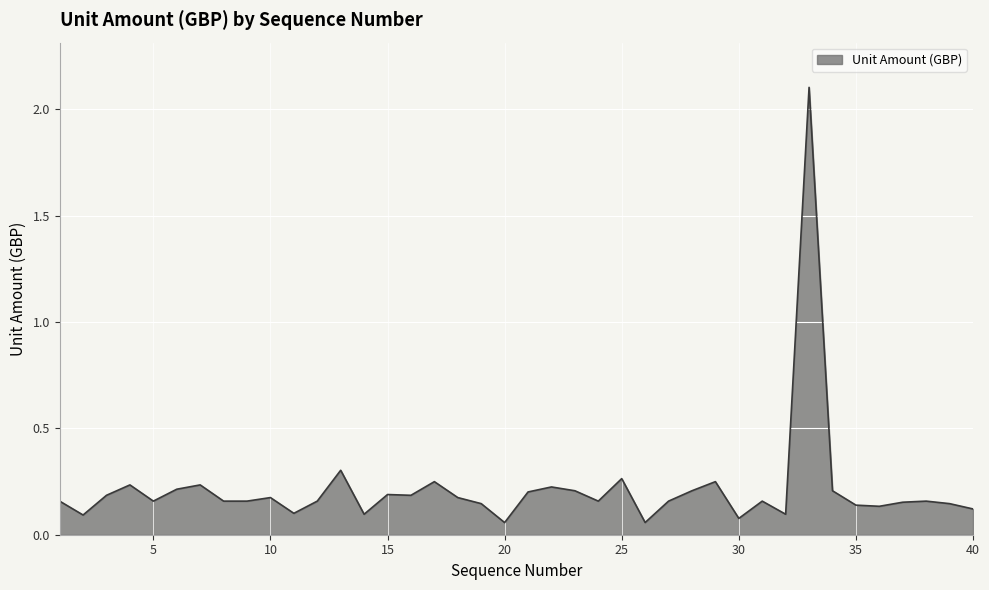

What is the difference between the maximum and minimum values?

2.0